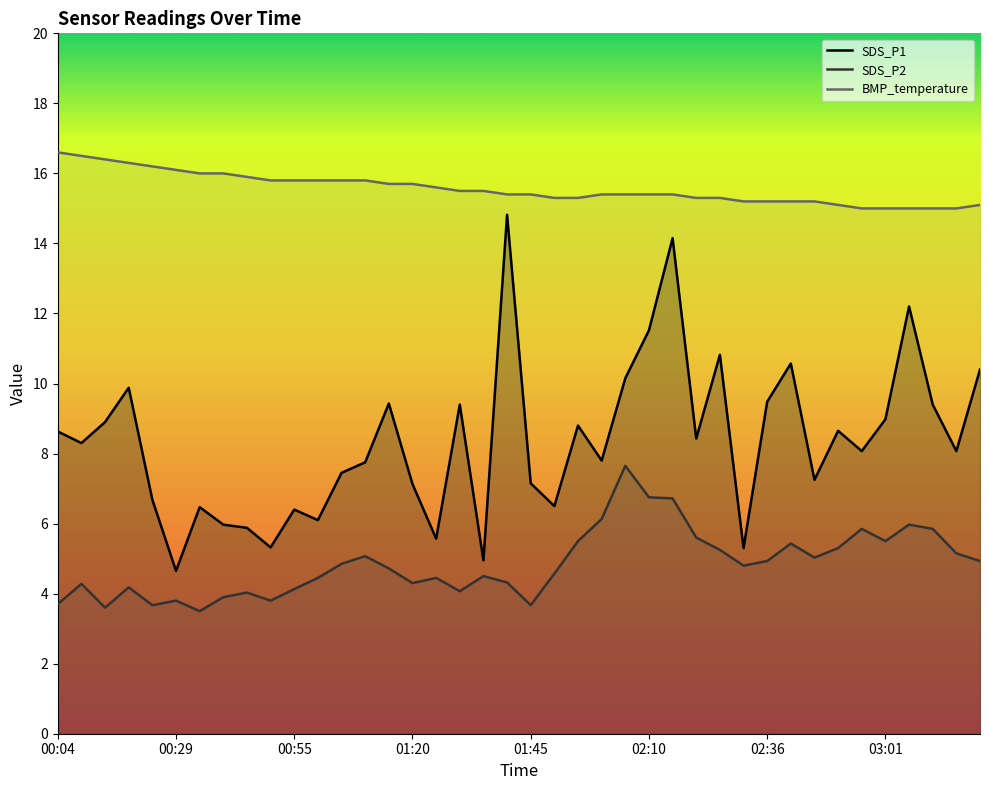

Reading left to right, list all the values displayed in this chart.

SDS_P1: 00:04=8.6	00:09=8.3	00:14=8.9	00:19=9.9	00:24=6.7	00:29=4.7	00:34=6.5	00:39=6.0	00:44=5.9	00:50=5.3	00:55=6.4	01:00=6.1	01:05=7.5	01:10=7.8	01:15=9.4	01:20=7.1	01:25=5.6	01:30=9.4	01:35=5.0	01:40=14.8	01:45=7.2	01:50=6.5	01:55=8.8	02:00=7.8	02:05=10.2	02:10=11.5	02:16=14.2	02:21=8.4	02:26=10.8	02:31=5.3	02:36=9.5	02:41=10.6	02:46=7.2	02:51=8.7	02:56=8.1	03:01=9.0	03:06=12.2	03:11=9.4	03:16=8.1	03:21=10.4
SDS_P2: 00:04=3.7	00:09=4.3	00:14=3.6	00:19=4.2	00:24=3.7	00:29=3.8	00:34=3.5	00:39=3.9	00:44=4.0	00:50=3.8	00:55=4.1	01:00=4.5	01:05=4.8	01:10=5.1	01:15=4.7	01:20=4.3	01:25=4.5	01:30=4.1	01:35=4.5	01:40=4.3	01:45=3.7	01:50=4.6	01:55=5.5	02:00=6.1	02:05=7.7	02:10=6.8	02:16=6.7	02:21=5.6	02:26=5.2	02:31=4.8	02:36=4.9	02:41=5.4	02:46=5.0	02:51=5.3	02:56=5.8	03:01=5.5	03:06=6.0	03:11=5.8	03:16=5.2	03:21=4.9
BMP_temperature: 00:04=16.6	00:09=16.5	00:14=16.4	00:19=16.3	00:24=16.2	00:29=16.1	00:34=16.0	00:39=16.0	00:44=15.9	00:50=15.8	00:55=15.8	01:00=15.8	01:05=15.8	01:10=15.8	01:15=15.7	01:20=15.7	01:25=15.6	01:30=15.5	01:35=15.5	01:40=15.4	01:45=15.4	01:50=15.3	01:55=15.3	02:00=15.4	02:05=15.4	02:10=15.4	02:16=15.4	02:21=15.3	02:26=15.3	02:31=15.2	02:36=15.2	02:41=15.2	02:46=15.2	02:51=15.1	02:56=15.0	03:01=15.0	03:06=15.0	03:11=15.0	03:16=15.0	03:21=15.1